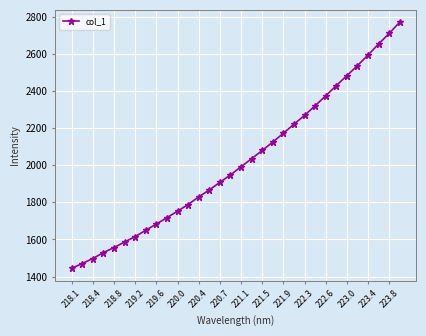

What is the greatest value displayed?

2771.1